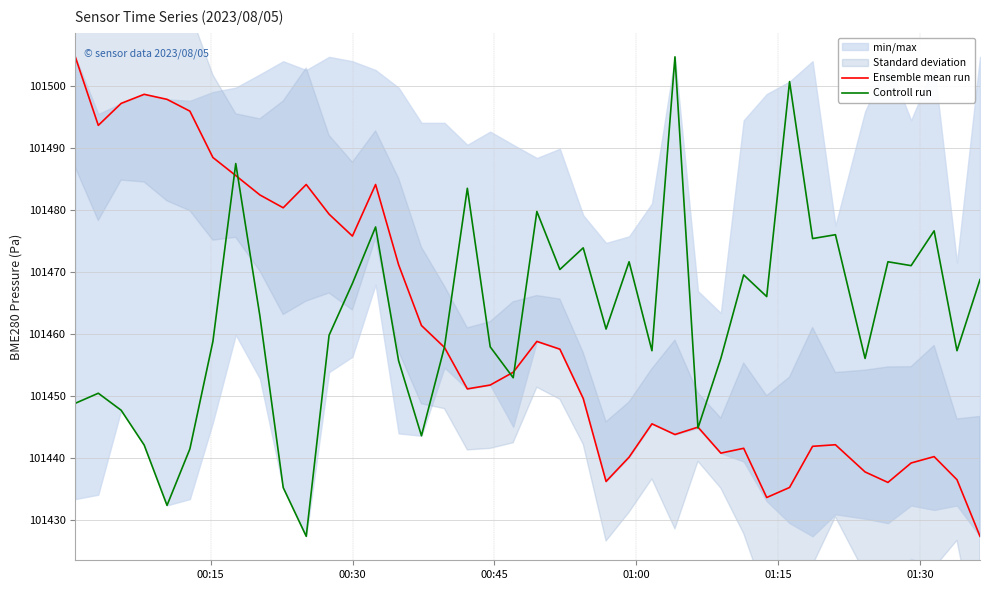

What is the highest value of the Controll run series?

101504.6